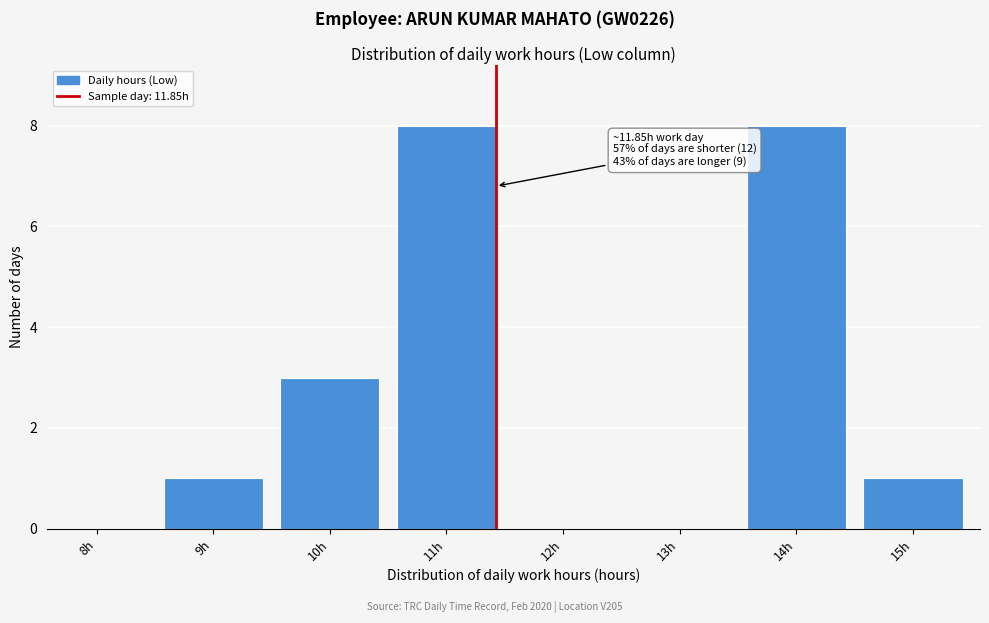

Reading right to left, what are all the values shown in this chart?

15h=1	14h=8	13h=0	12h=0	11h=8	10h=3	9h=1	8h=0